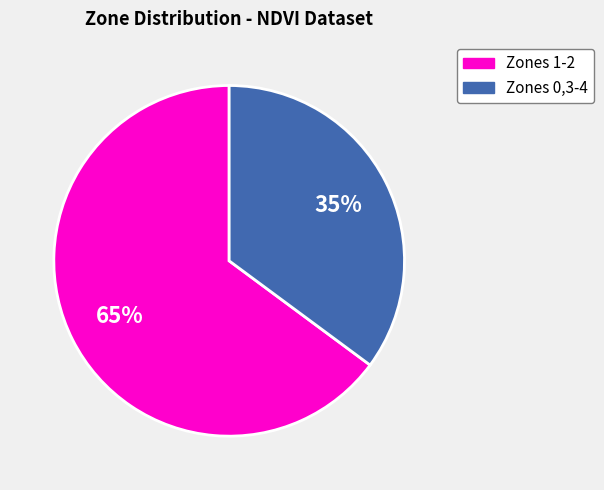

To the nearest percent, what is the average slice percentage?

50%